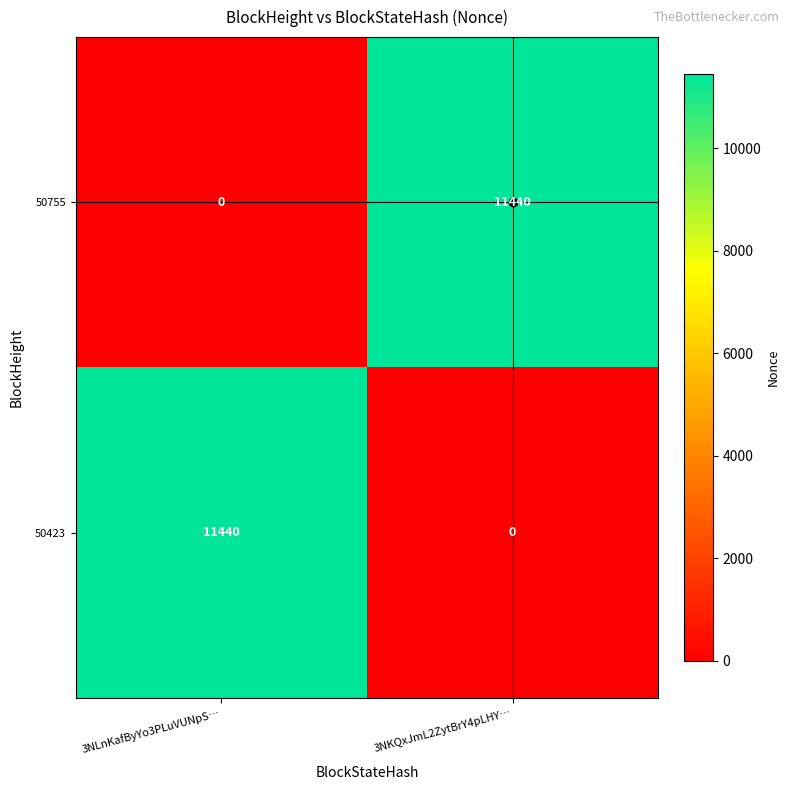

What is the highest value of the 50755 series?

11440